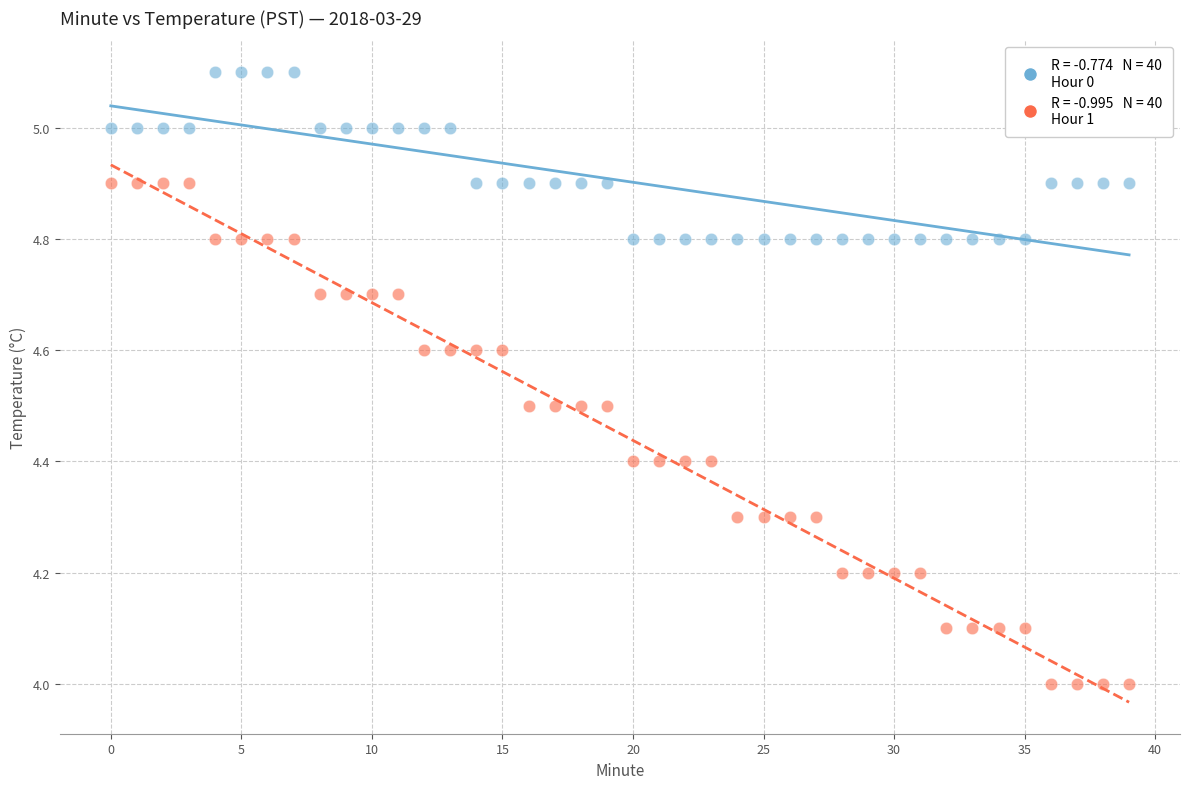

Across all data points, what is the range of Y values (max minus min)?

1.1